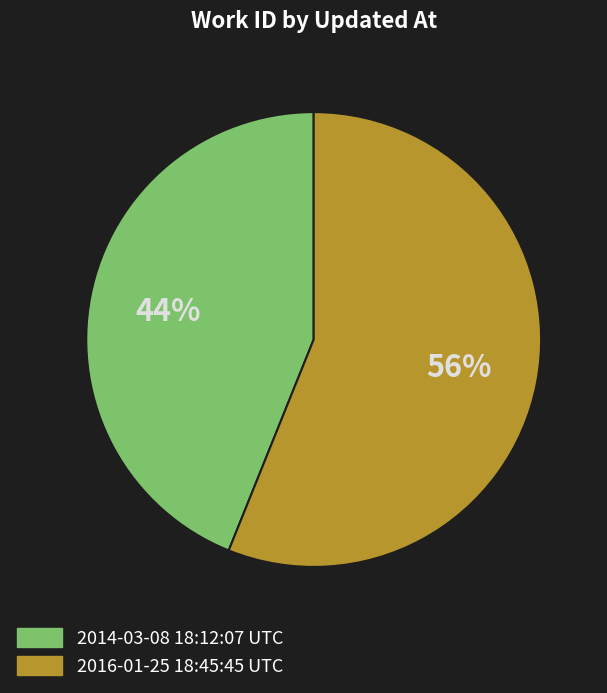

Which slice is the largest?

2016-01-25 18:45:45 UTC